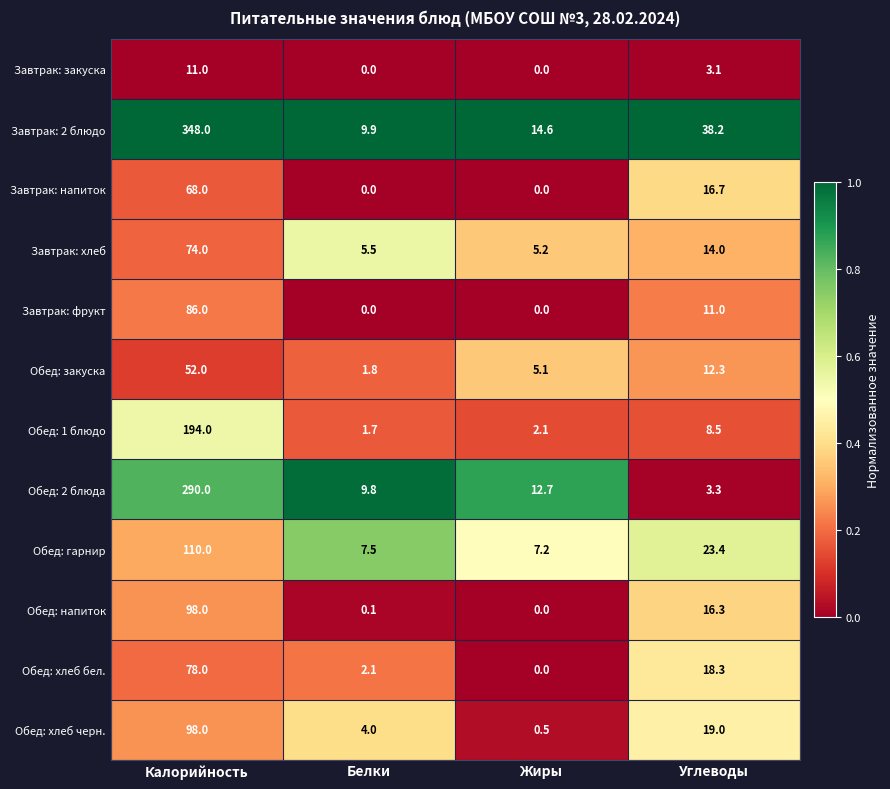

What is the total value across all series at Калорийность?

1507.0